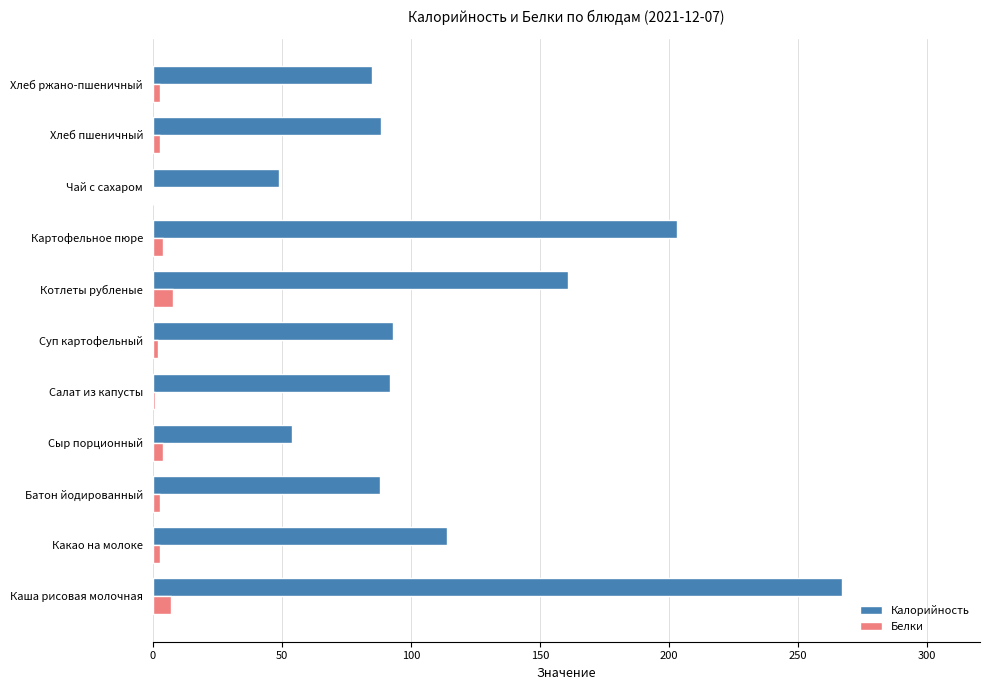

What is the sum of all Калорийность values?

1294.4